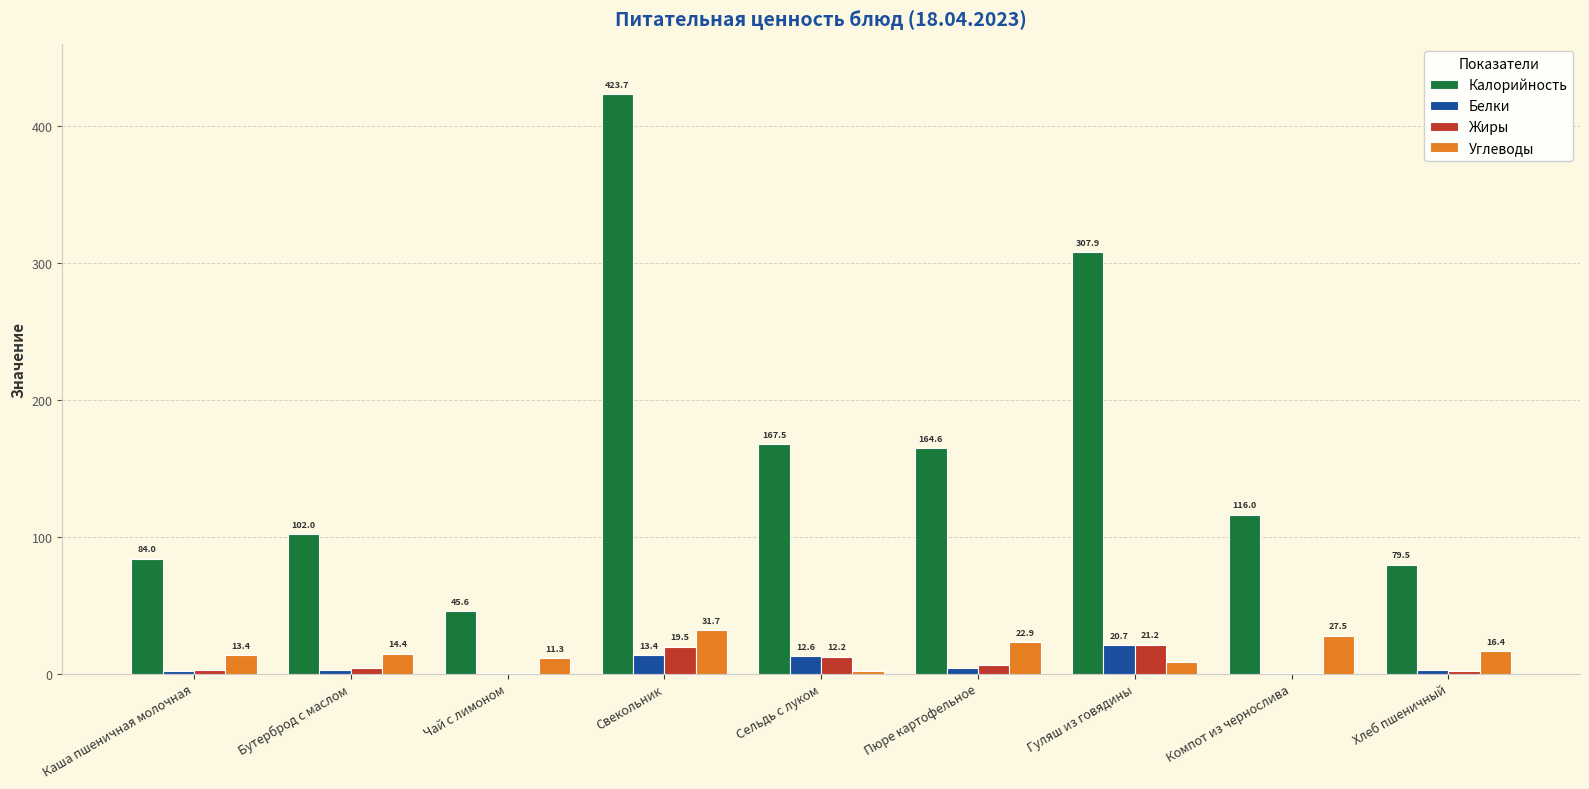

How many groups of bars are there?

9